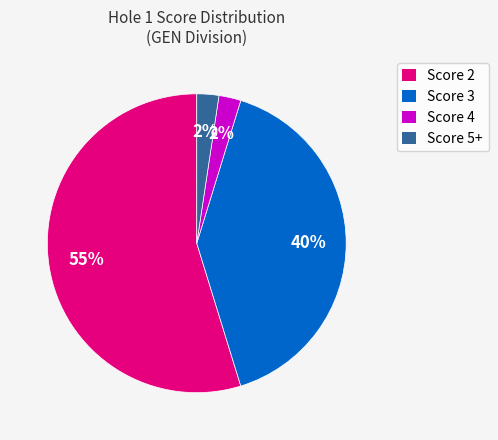

What is the ratio of the value at Score 2 to the value at Score 3?

1.4